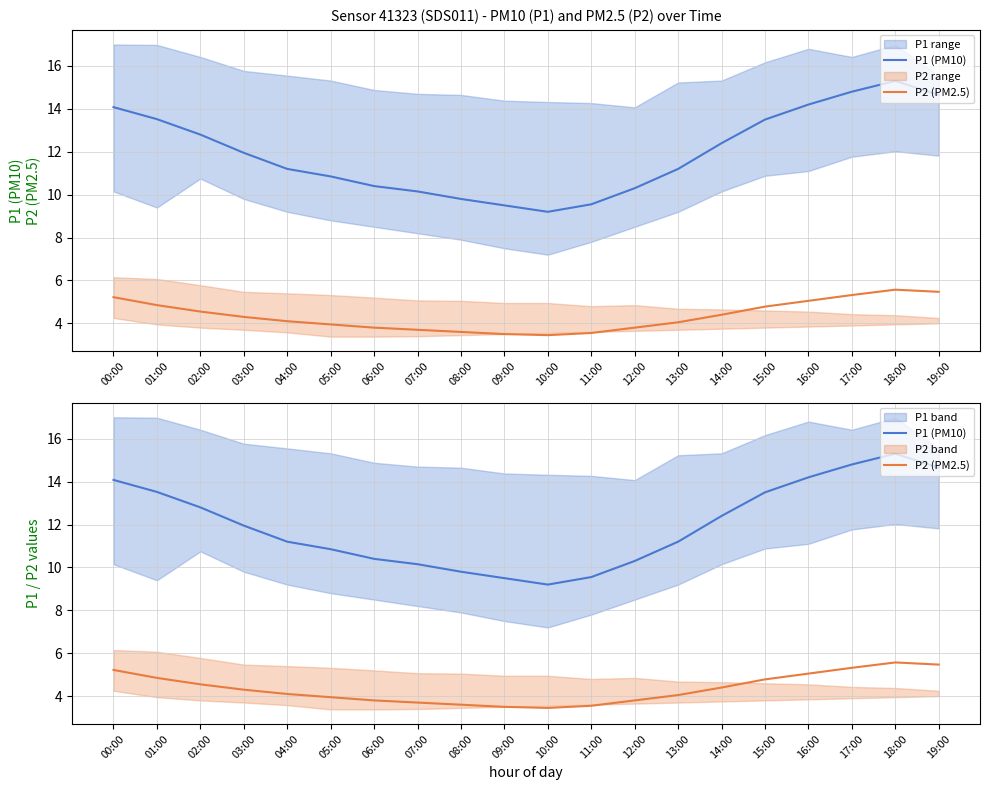

List the series in order of their peak value, lowest first.

P2 (PM2.5), P1 (PM10)